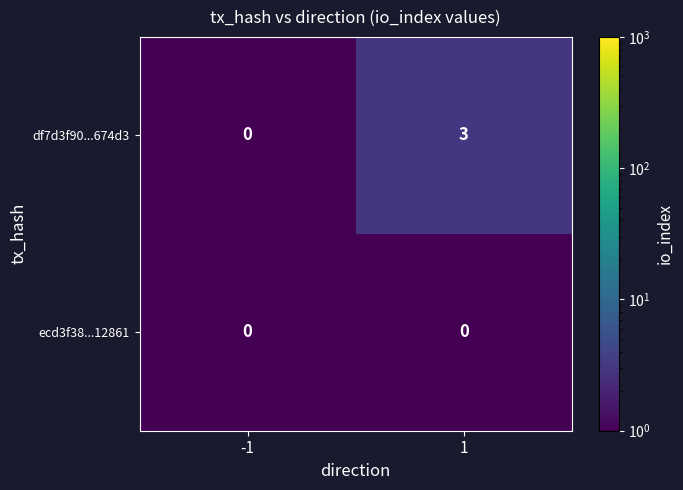

Which series changed the most between -1 and 1?

df7d3f90...674d3